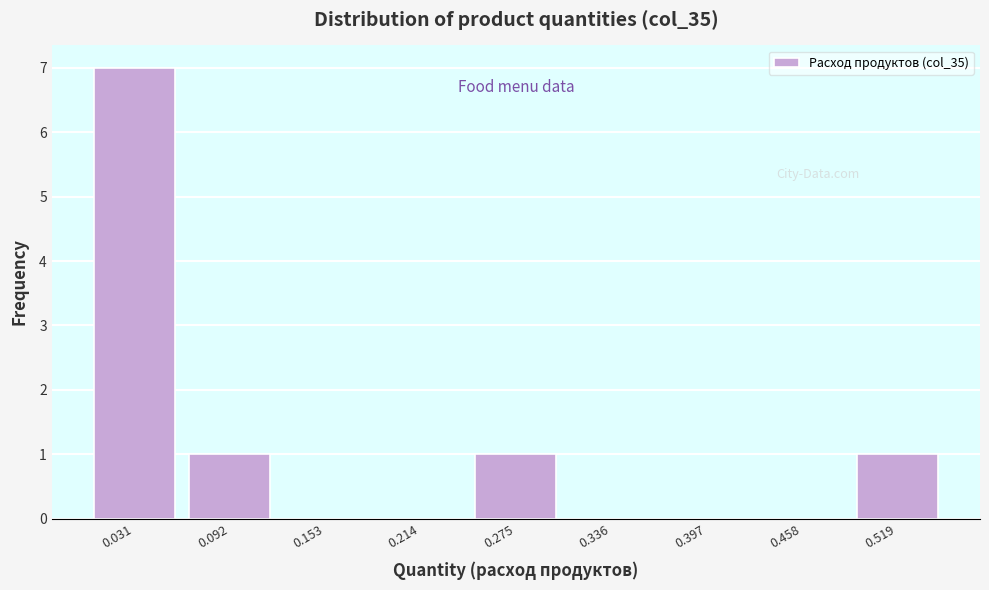

Reading left to right, list every bar in this chart as the range it spans on the x-axis followed by its height. Neither the bar edges nor the heights are printed on the chart, so give them approximately, as read against the axes.

0.00 to 0.06: 7
0.06 to 0.12: 1
0.12 to 0.18: 0
0.18 to 0.24: 0
0.24 to 0.31: 1
0.31 to 0.37: 0
0.37 to 0.43: 0
0.43 to 0.49: 0
0.49 to 0.55: 1